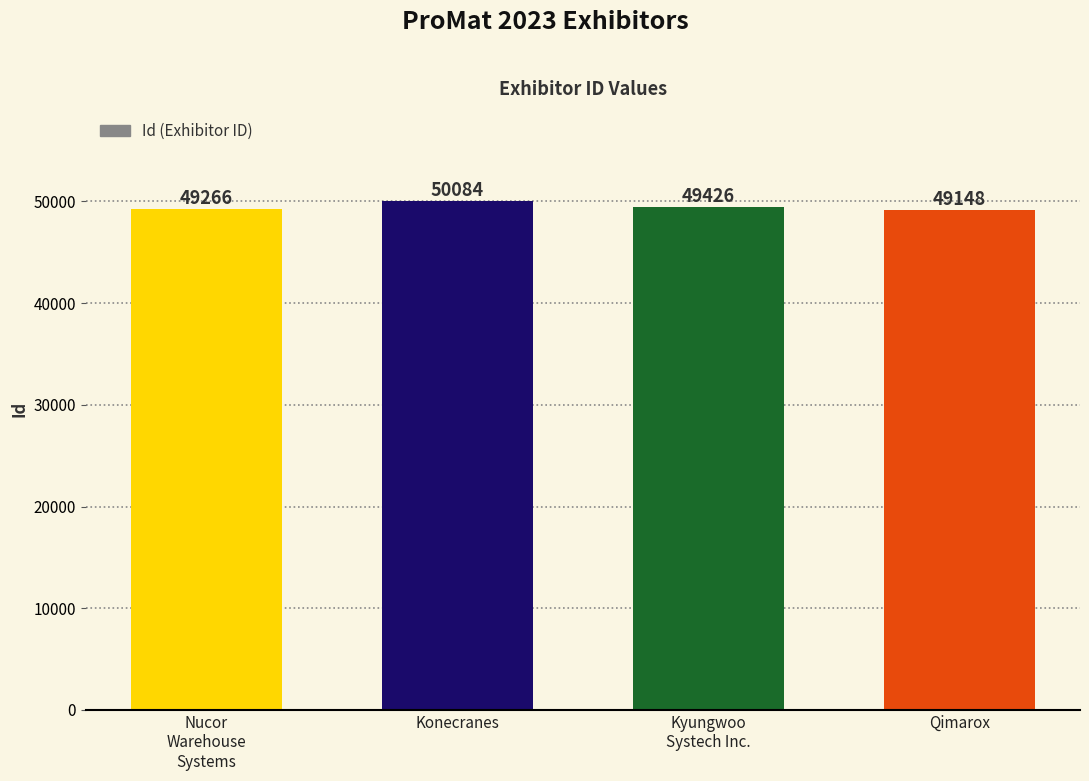

Count the number of categories in the chart.

4